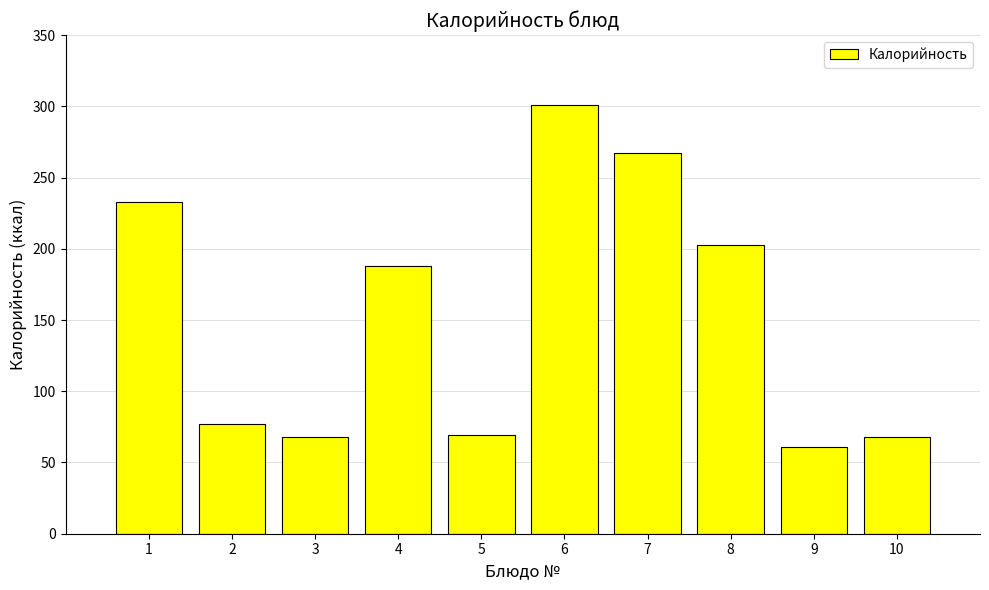

How many series are shown in this chart?

1